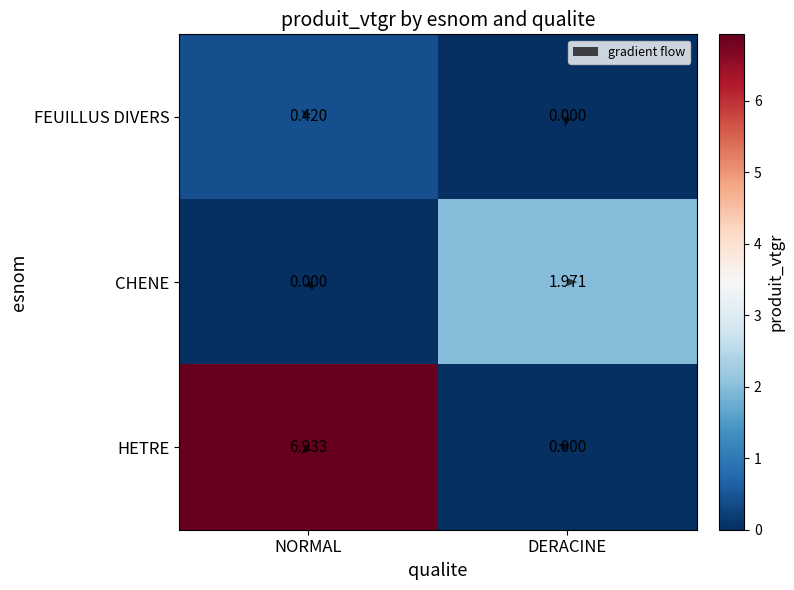

Rank the series by their maximum value, from highest to lowest.

HETRE, CHENE, FEUILLUS DIVERS